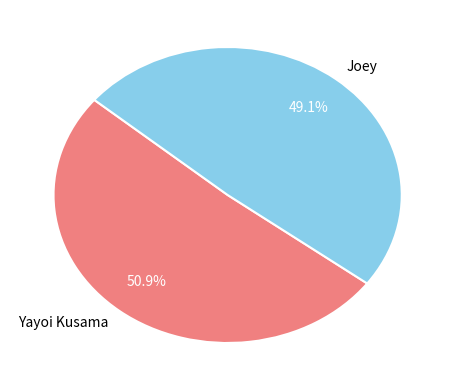

To the nearest percent, what portion does Yayoi Kusama represent?

51%